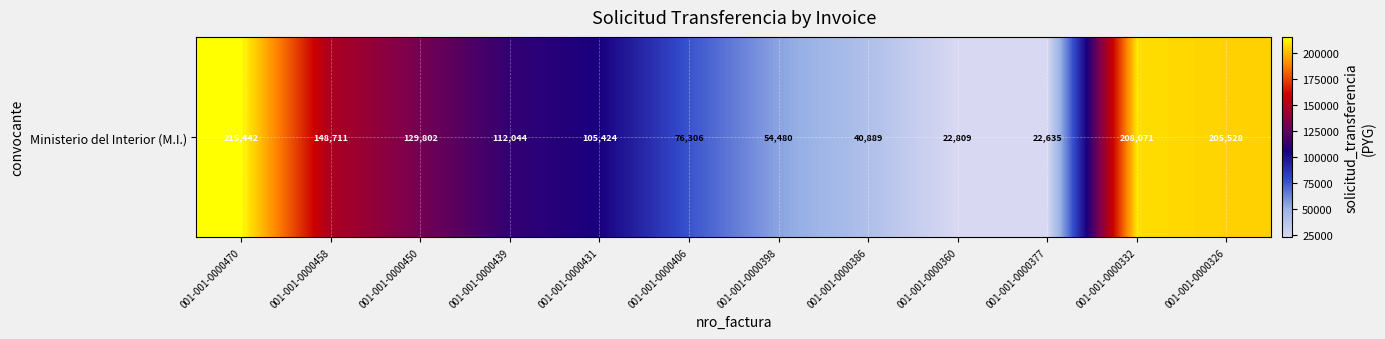

What is the ratio of the value at 001-001-0000326 to the value at 001-001-0000439?

1.8